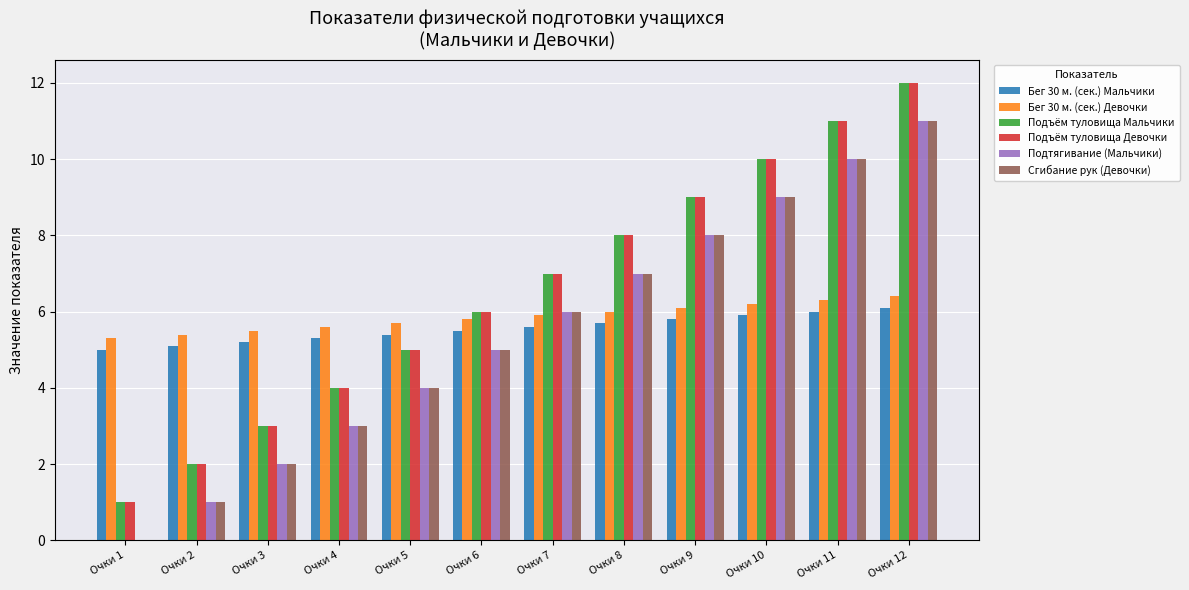

Is the value of Бег 30 м. (сек.) Мальчики at Очки 8 greater than the value of Подъём туловища Мальчики at Очки 12?

No